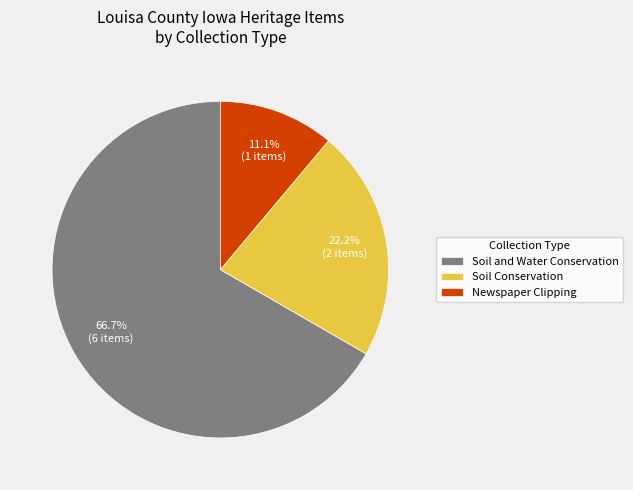

Between Newspaper Clipping and Soil Conservation, which is larger?

Soil Conservation